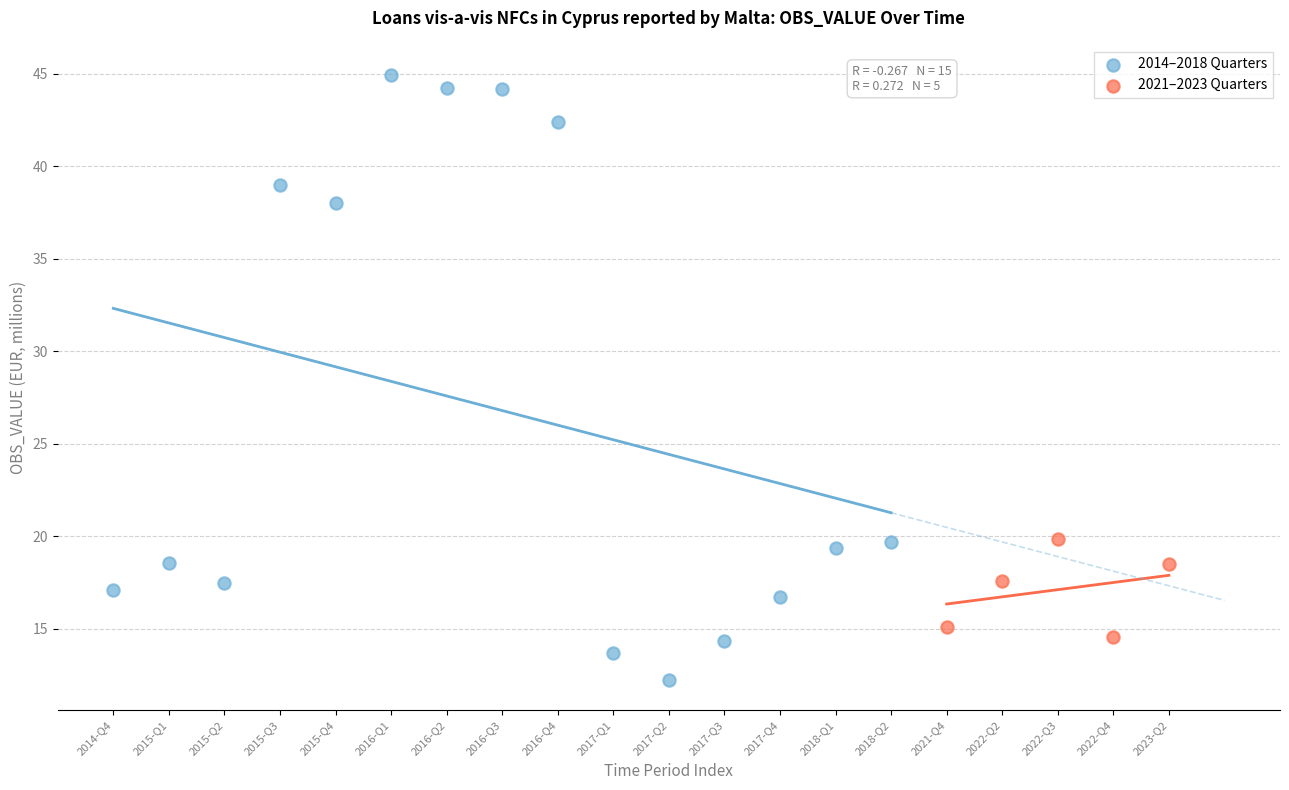

Which series reaches the minimum Y coordinate?

2014–2018 Quarters